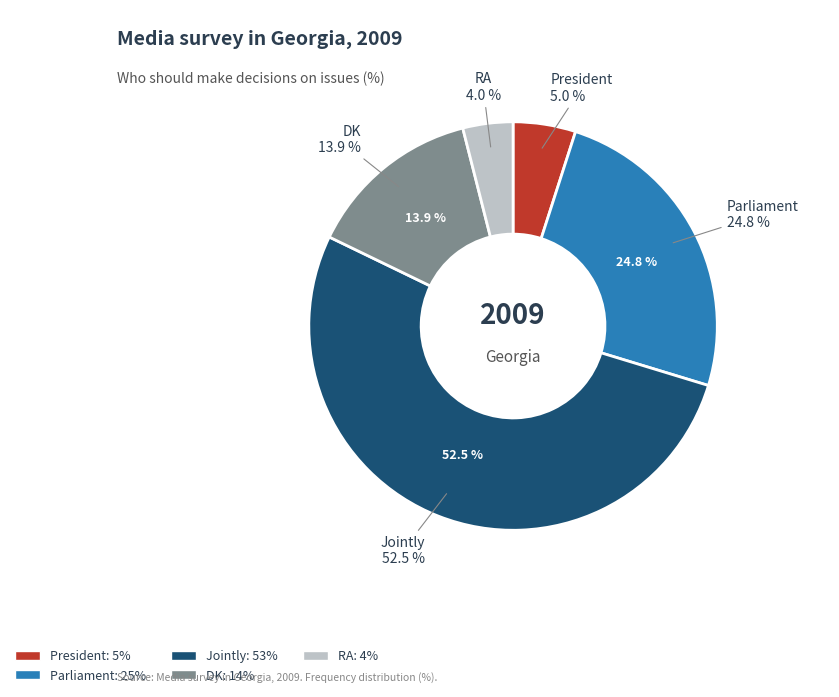

Combined, what portion of the pie is President and DK?

18.8%